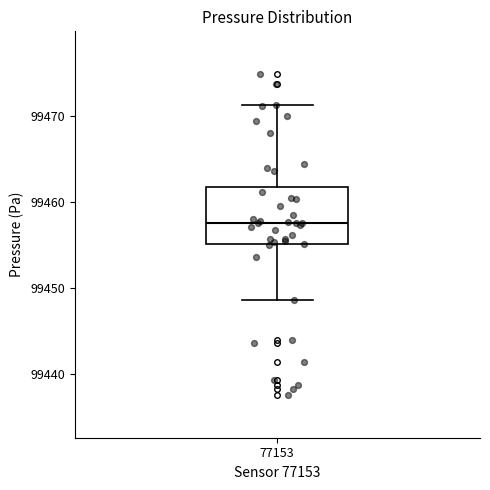

Read this box plot against the y-axis: the position of the median line, the range covered by the box, and the ends of both whiskers. The values are not printed on the chart, so give them approximately, as read against the axis.

median 99458, box 99455 to 99462, whiskers 99449 to 99471